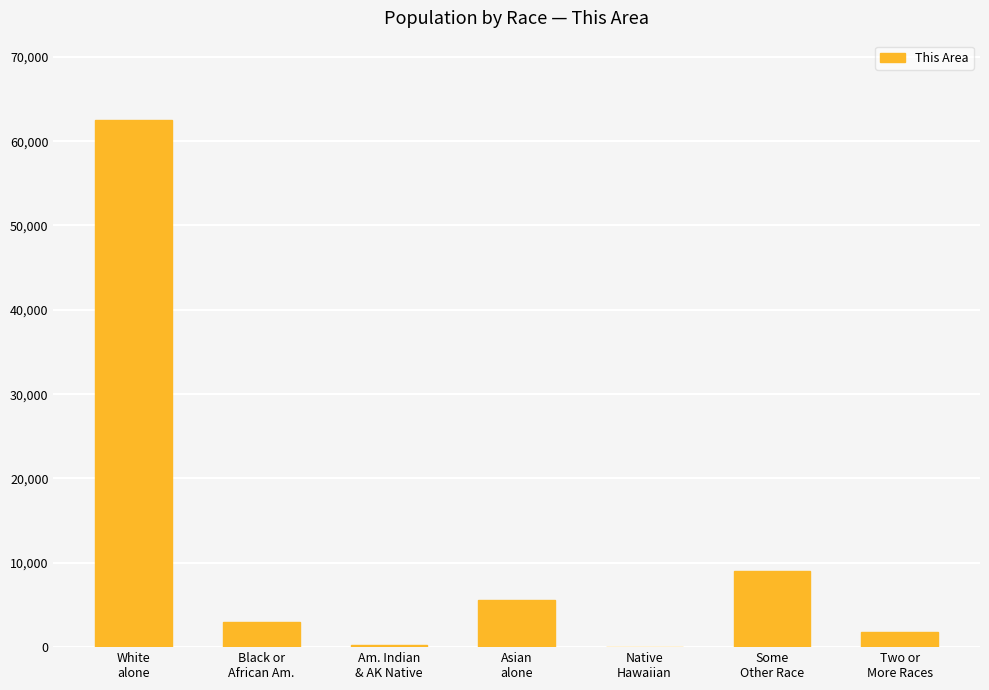

What is the maximum value shown in the chart?

62537